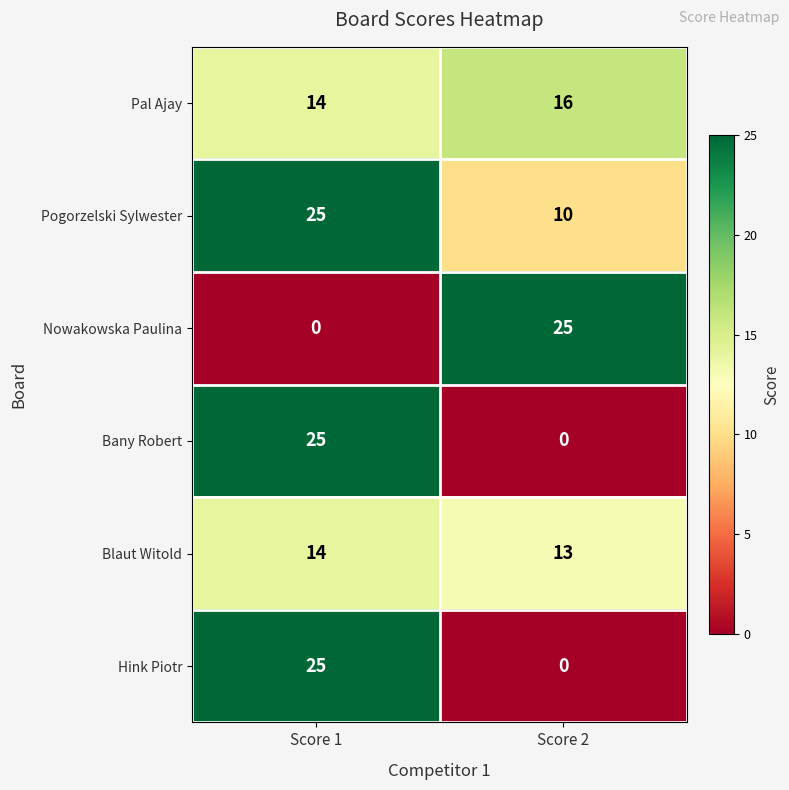

What is the average value of the Pal Ajay series?

15